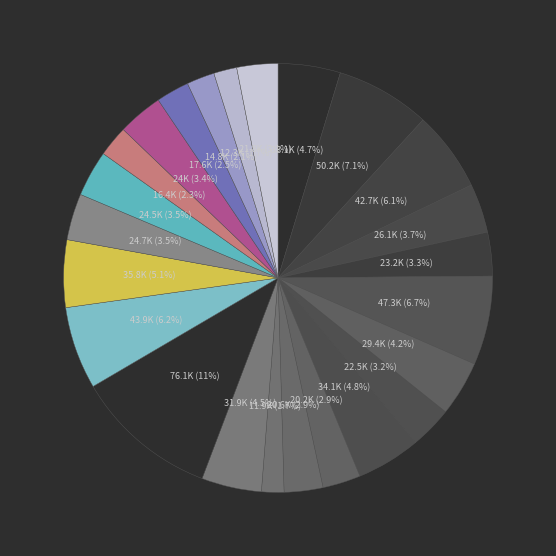

To the nearest percent, what is the average slice percentage?

4%